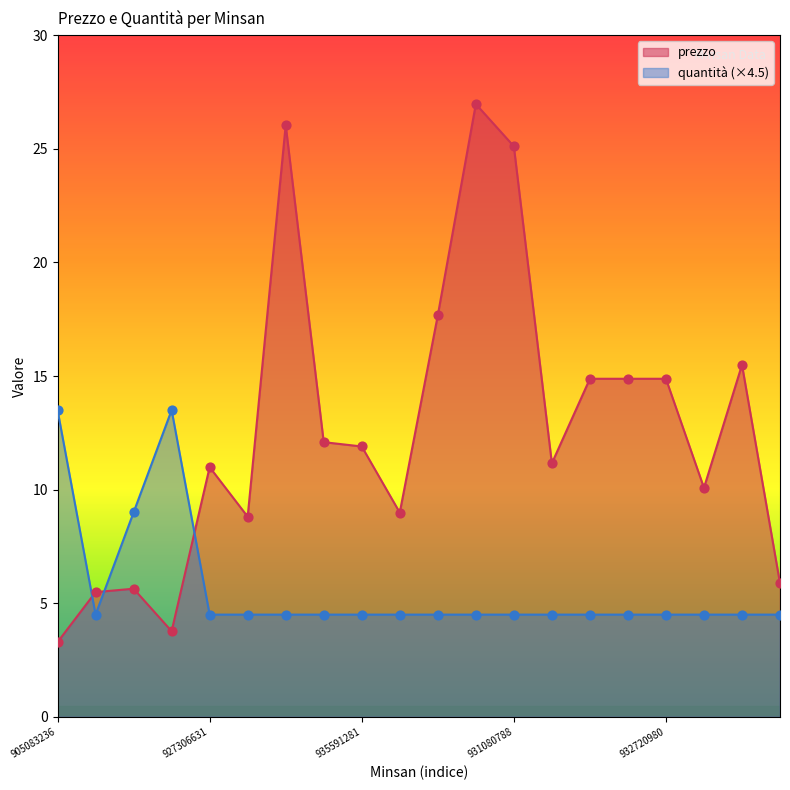

At which category is the sum across all series the highest?

921200933